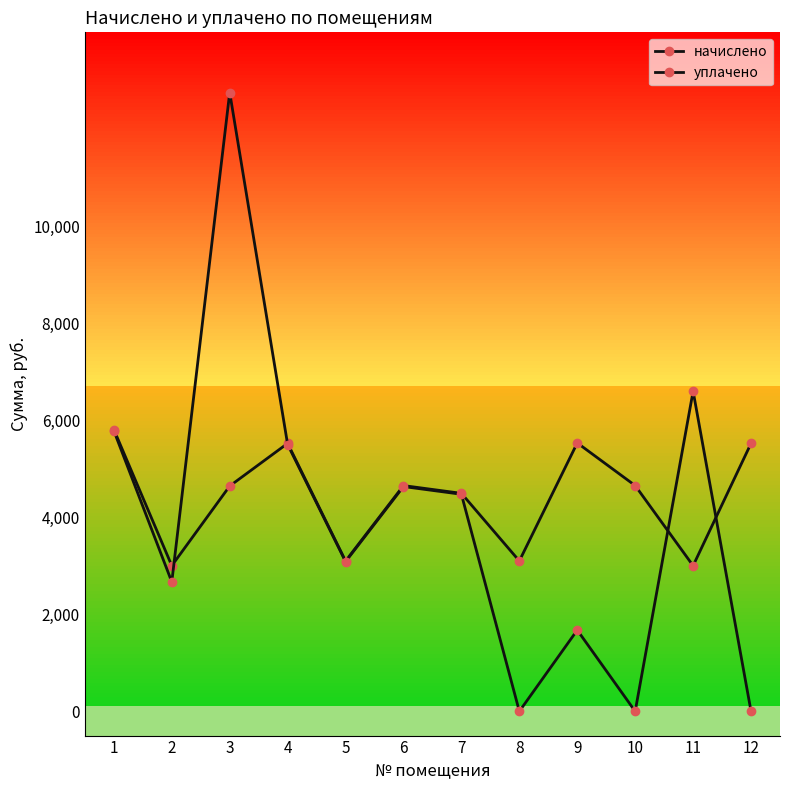

Where does the уплачено series first go above 4475?

1